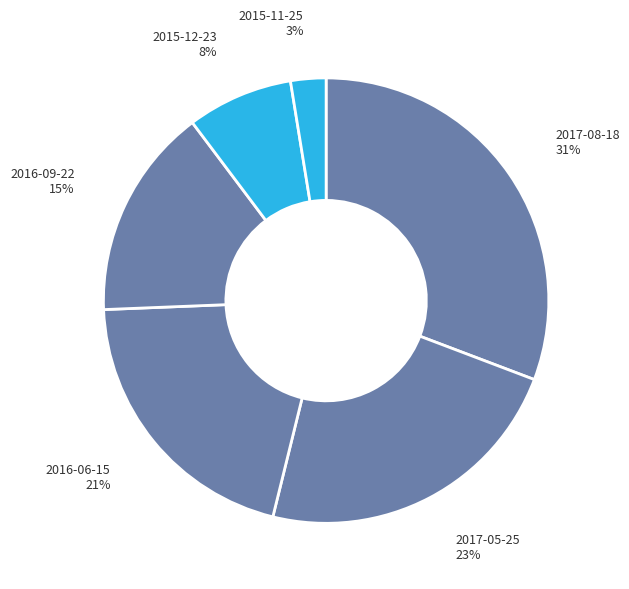

Rank the categories by value from highest to lowest.

2017-08-18
120, 2017-05-25
90, 2016-06-15
80, 2016-09-22
60, 2015-12-23
30, 2015-11-25
10